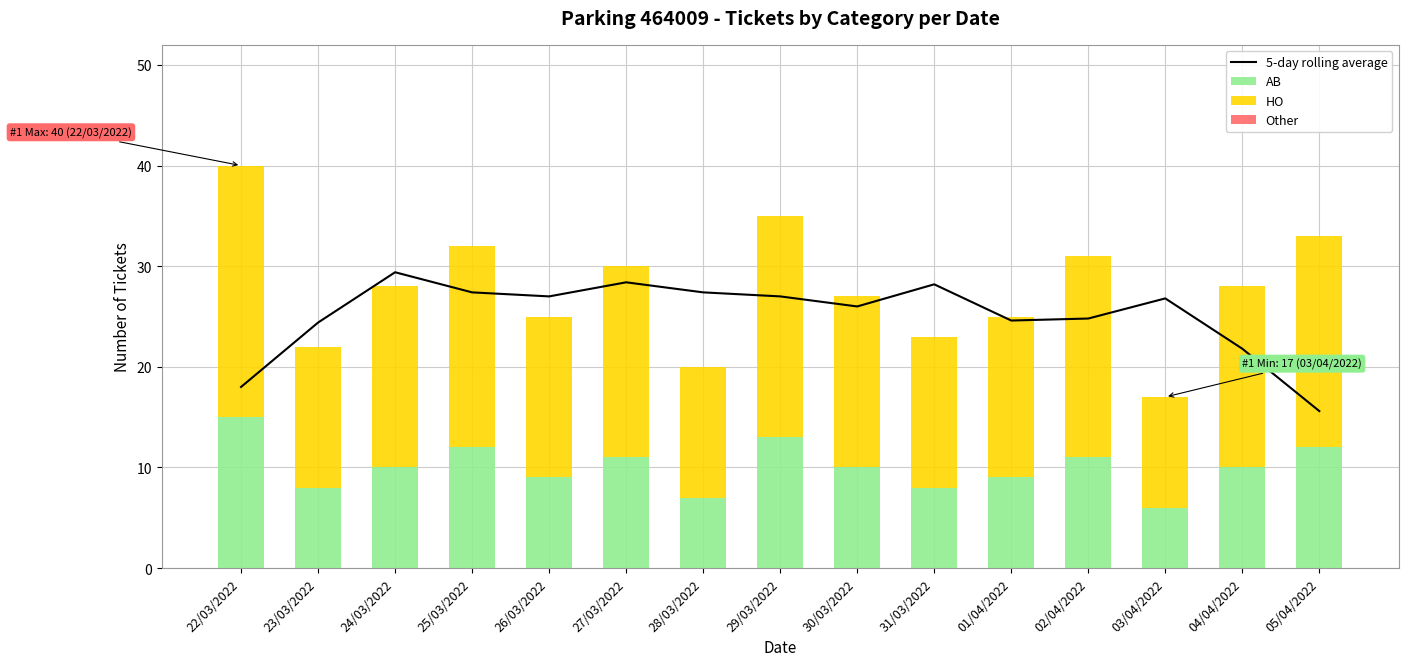

How many categories are shown in the chart?

15